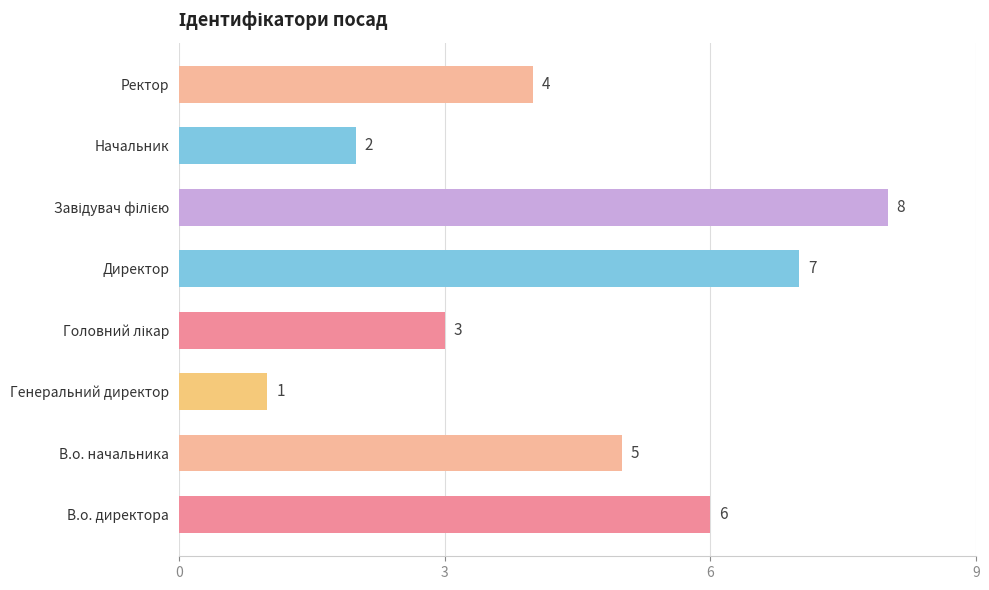

At which category does the chart reach its minimum across all series?

Генеральний директор